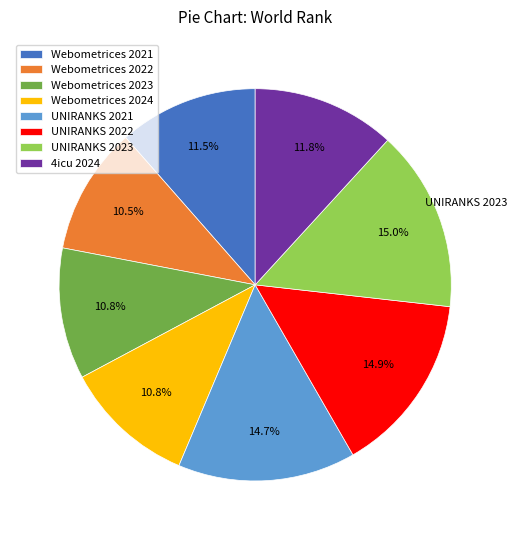

Is Webometrices 2024 the majority of the pie?

No